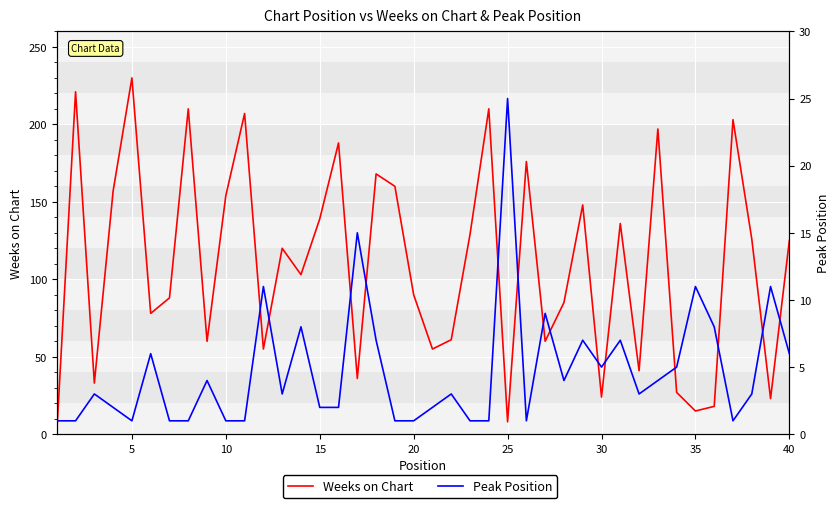

How many lines are shown in the chart?

2